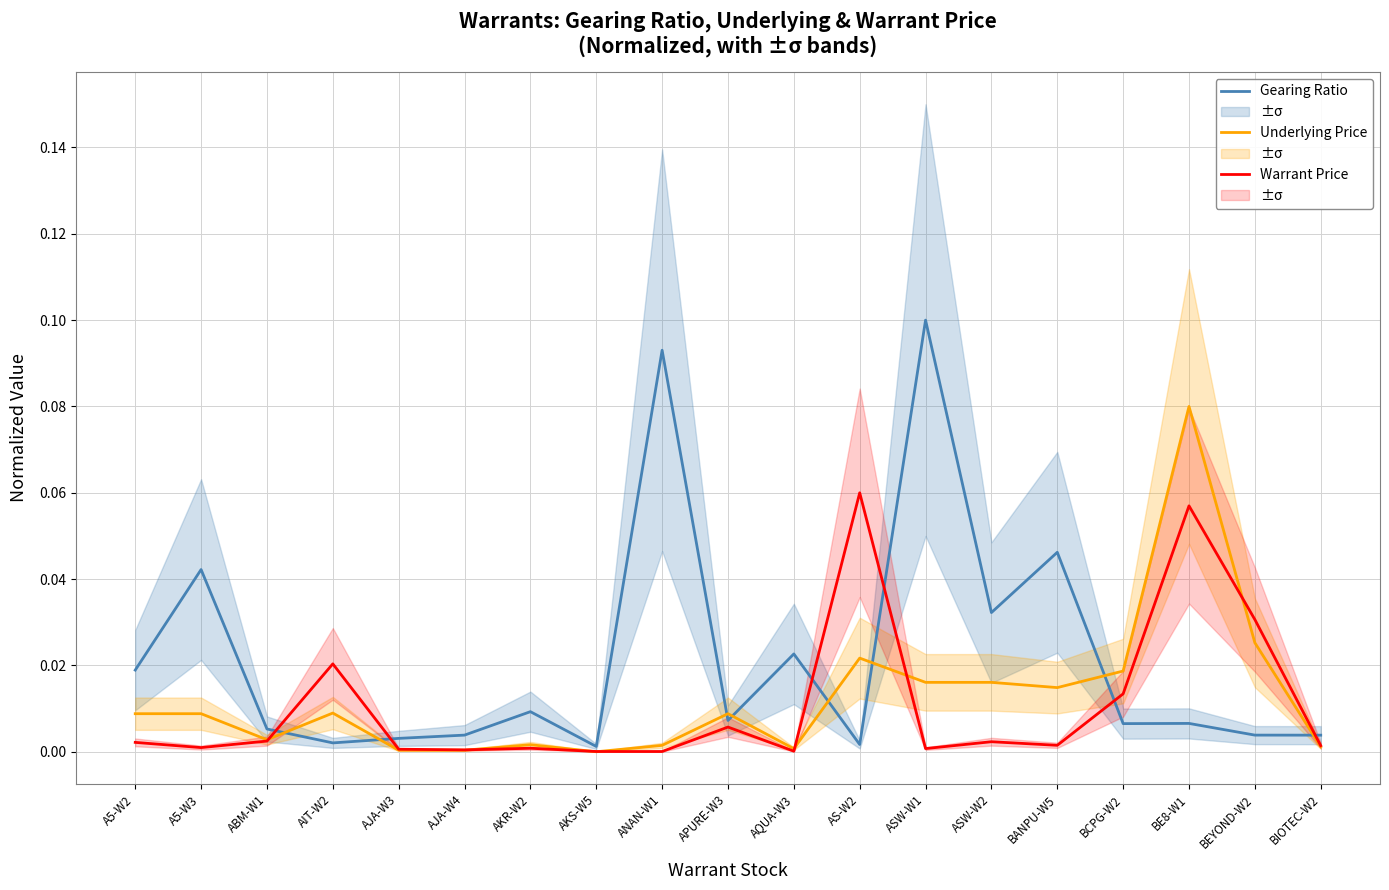

What are all the series names shown in the legend?

Gearing Ratio, Underlying Price, Warrant Price